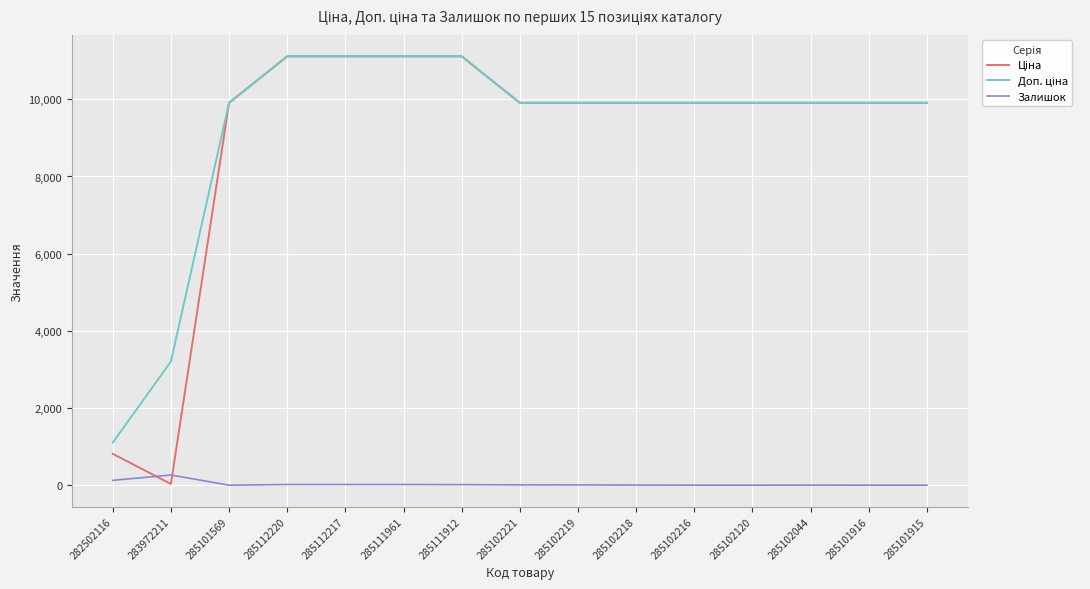

What is the maximum value for Залишок?

264.0